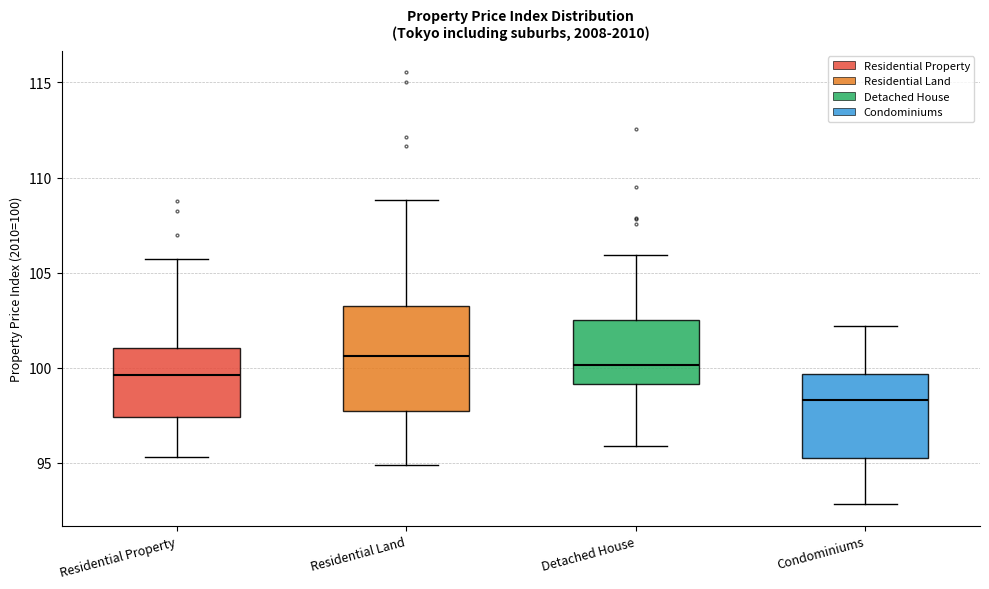

Reading left to right, transcribe this box plot: for each box, give where its median line is, the range the box spans, and where its two whiskers end, as read against the y-axis. The values are not printed on the chart, so give them approximately, as read against the axis.

Residential Property: median 99.5, box 97.5 to 101.0, whiskers 95.5 to 105.5
Residential Land: median 100.5, box 97.5 to 103.0, whiskers 95.0 to 109.0
Detached House: median 100.0, box 99.0 to 102.5, whiskers 96.0 to 106.0
Condominiums: median 98.5, box 95.5 to 99.5, whiskers 93.0 to 102.0